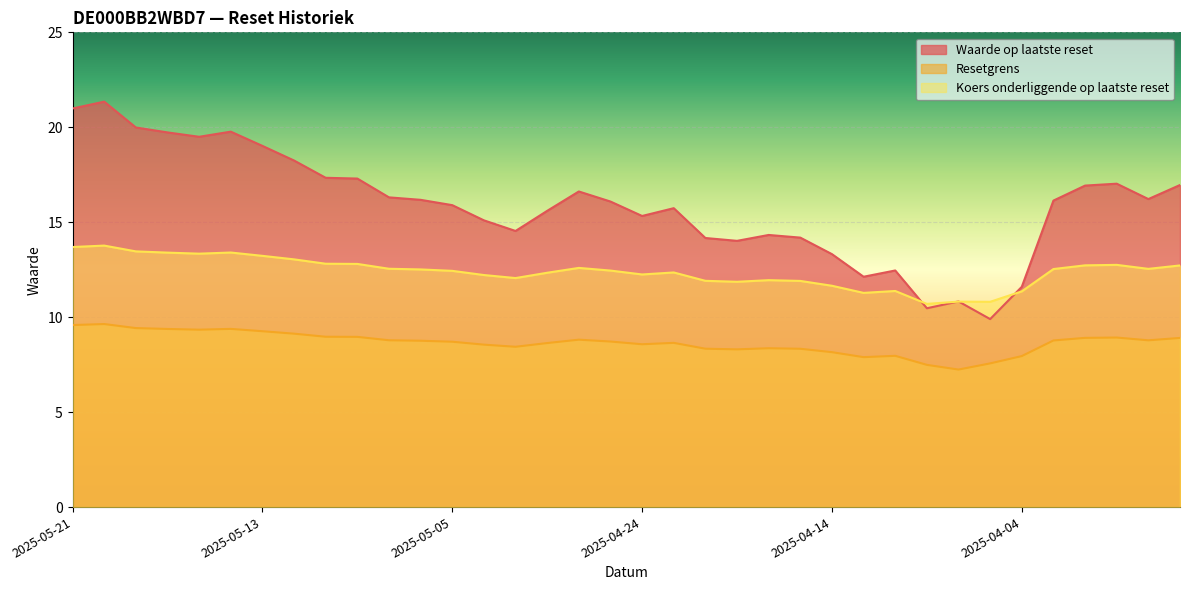

True or false: Waarde op laatste reset has more than 1 interior local peaks.

True